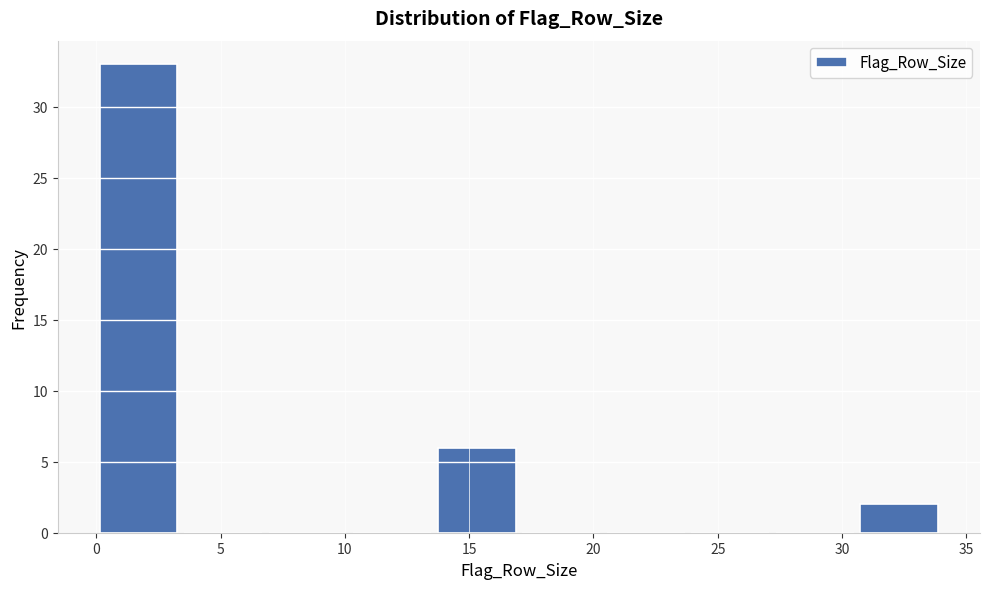

Reading left to right, transcribe this chart: for each bar, give the range it covers on the x-axis and its height. Neither the bar edges nor the heights are printed on the chart, so give them approximately, as read against the axes.

0.0 to 3.4: 33
3.4 to 6.8: 0
6.8 to 10.2: 0
10.2 to 13.6: 0
13.6 to 17.0: 6
17.0 to 20.4: 0
20.4 to 23.8: 0
23.8 to 27.2: 0
27.2 to 30.6: 0
30.6 to 34.0: 2